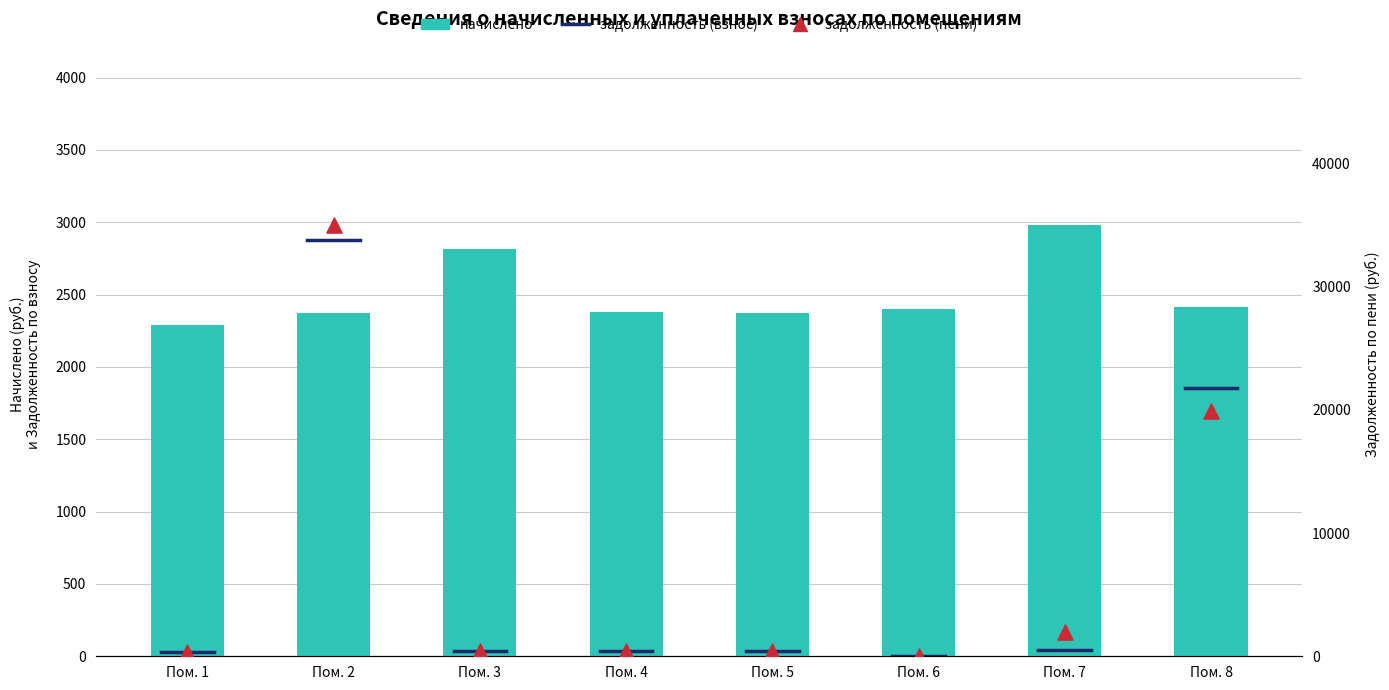

Which series contains the lowest Y value?

задолженность (взнос)